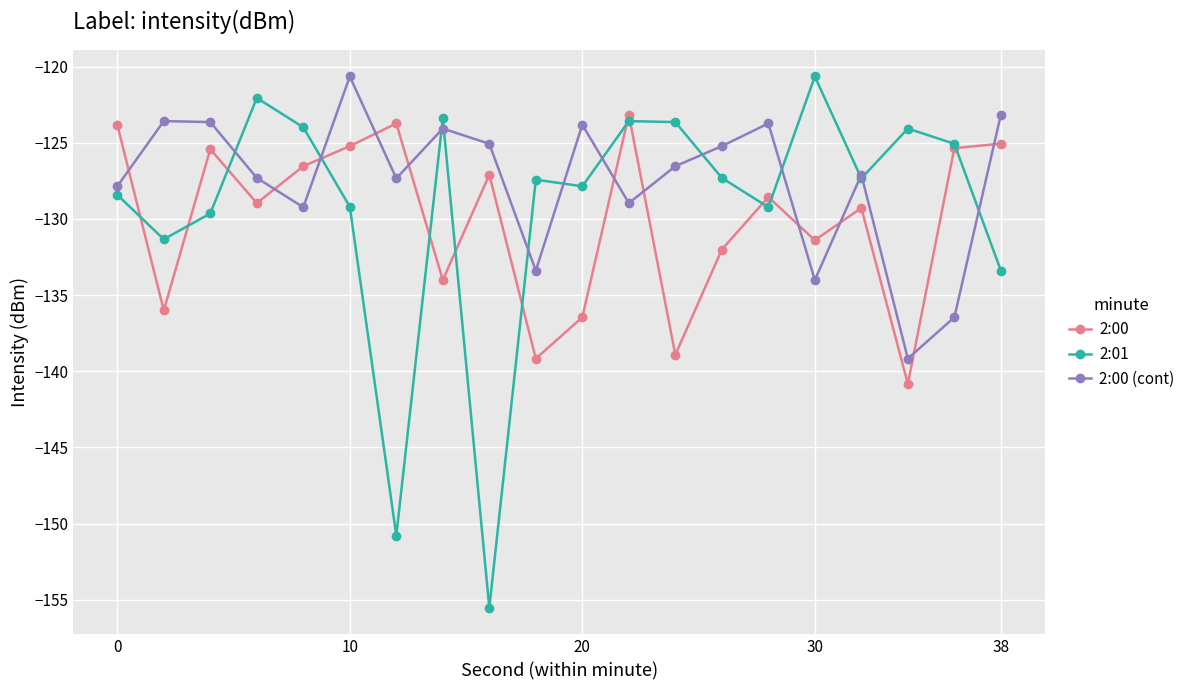

Which series has the largest total across all categories?

2:00 (cont)